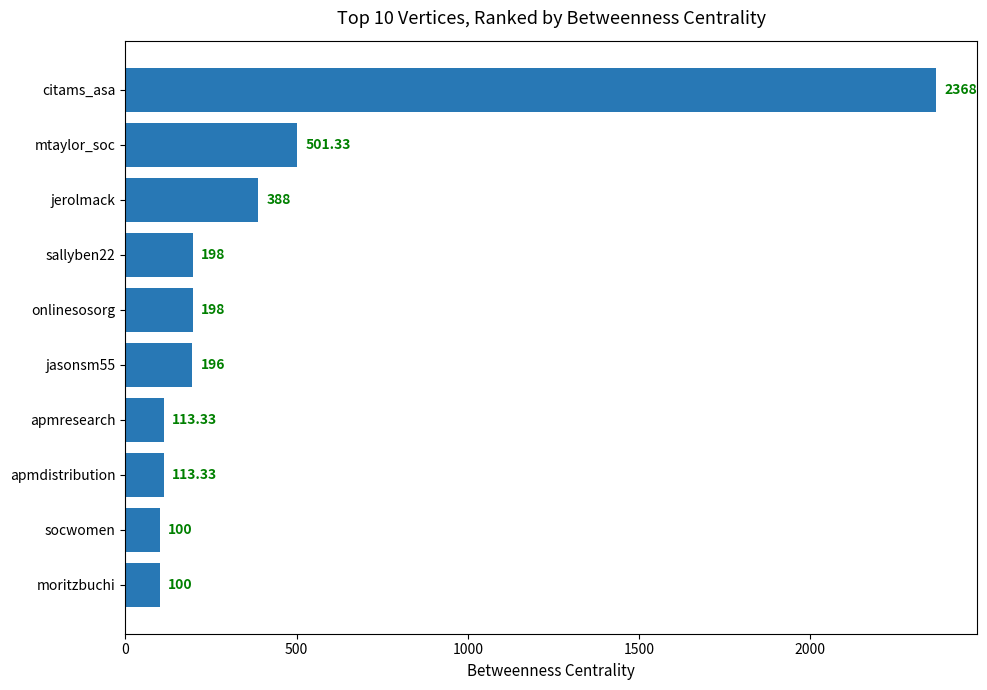

What is the label of the 9th bar from the top?

socwomen